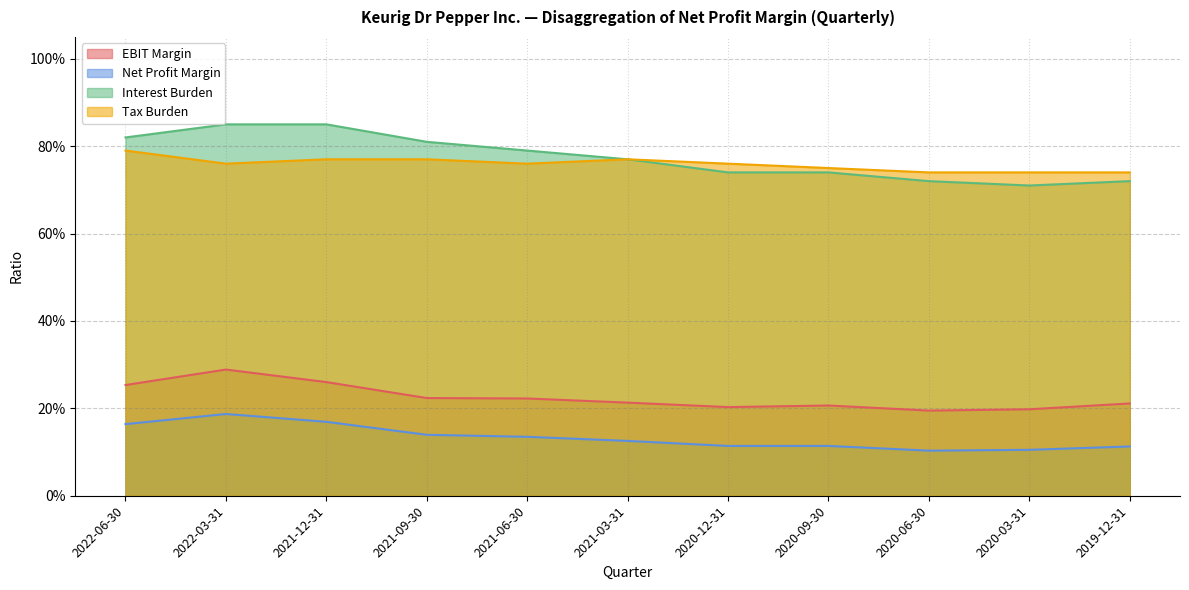

What is the spread (max minus min) of values at 2019-12-31?

0.6